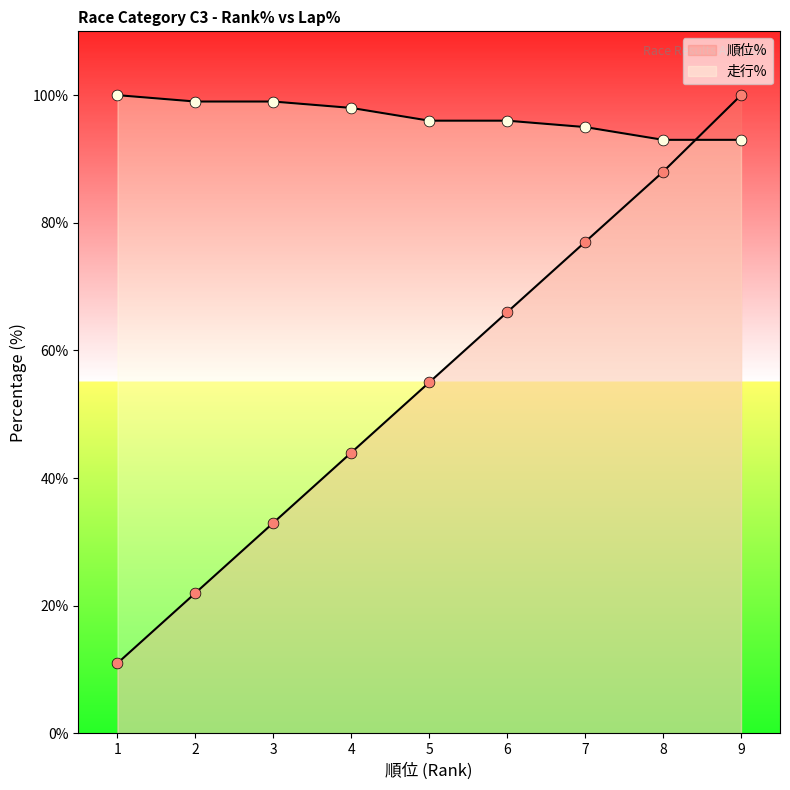

Which series reaches the maximum Y coordinate?

順位%